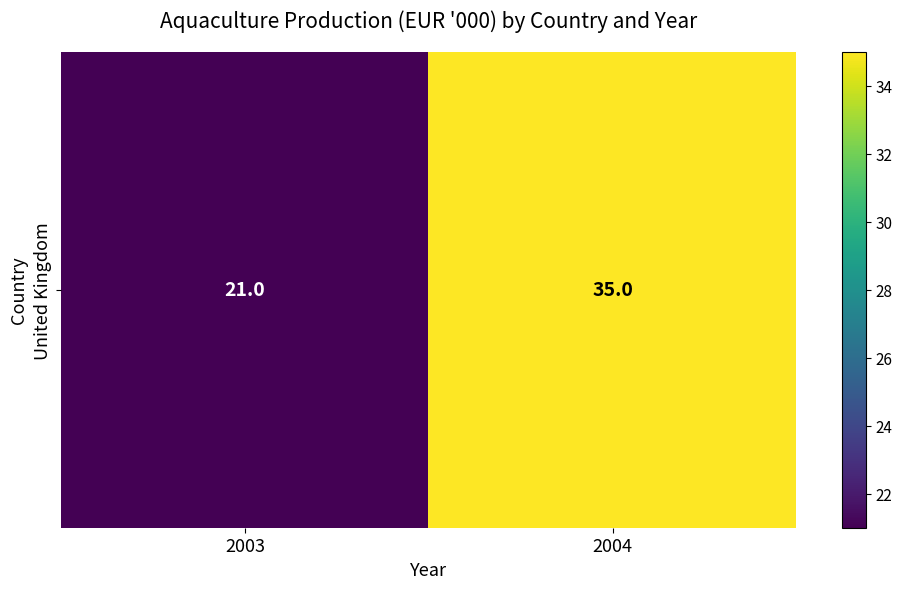

List the labels in order of value, smallest first.

2003, 2004